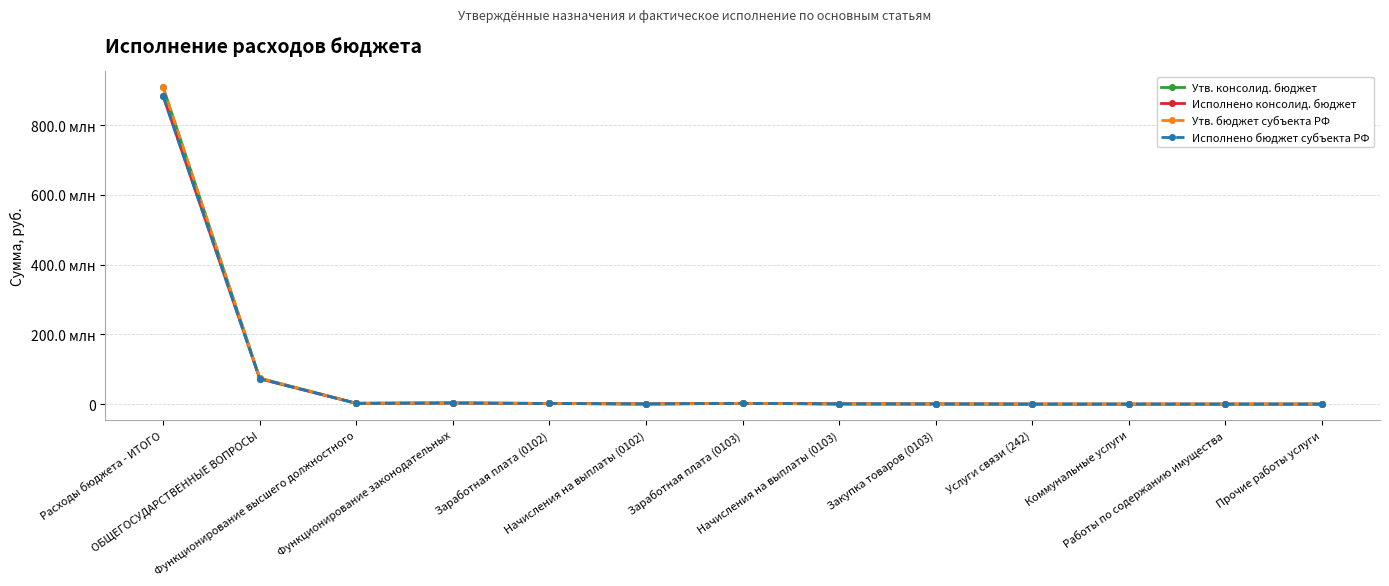

How many values in the Исполнено бюджет субъекта РФ series exceed 552978?

7